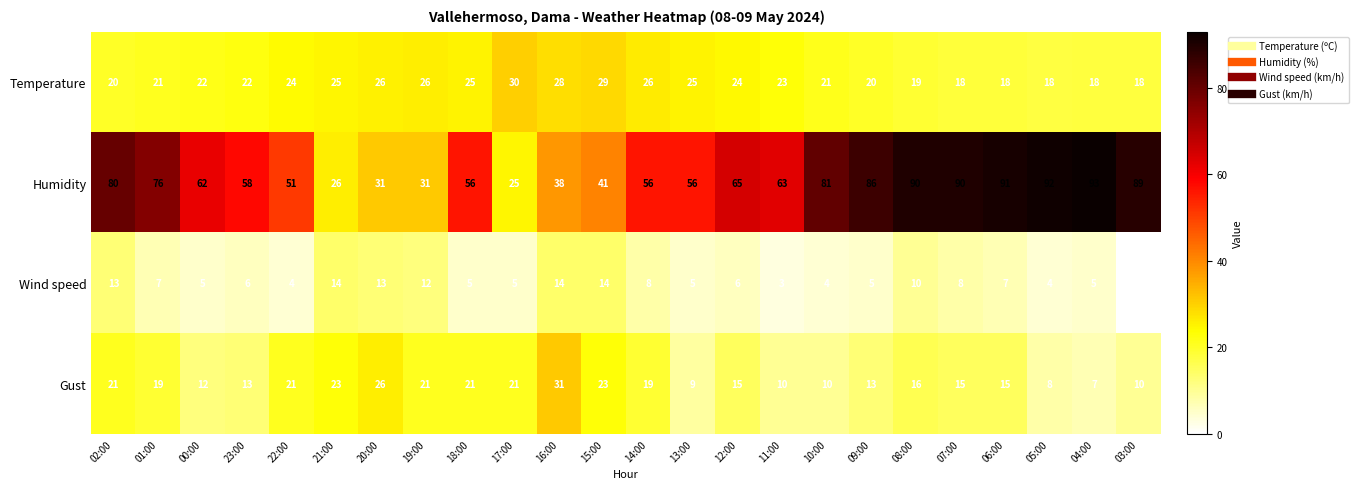

How many categories are shown in the chart?

24